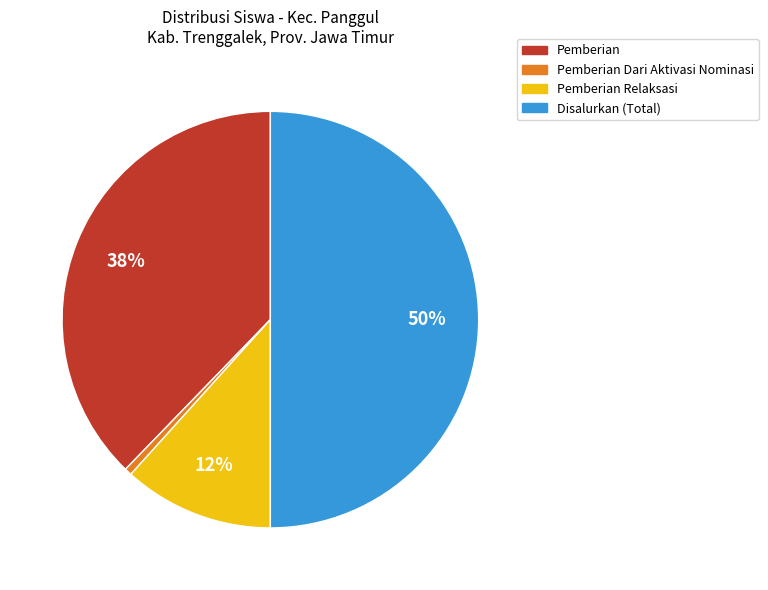

To the nearest percent, what is the average slice percentage?

25%